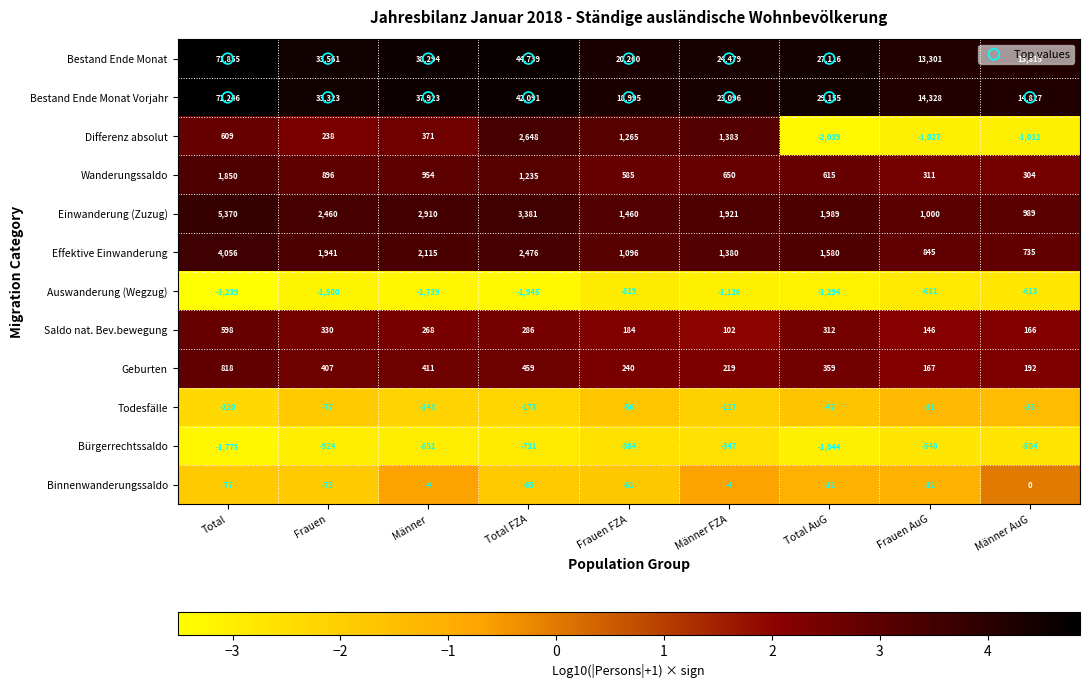

Between Frauen FZA and Total AuG, which series saw the biggest shift?

Bestand Ende Monat Vorjahr